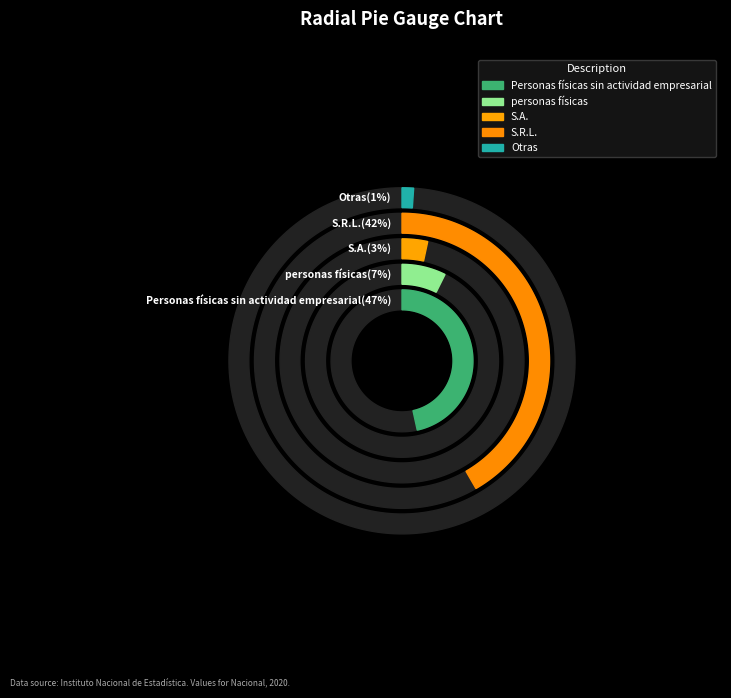

Rank the categories by value from highest to lowest.

Personas físicas sin actividad empresarial, Empresas: S.R.L., Empresas: personas físicas, Empresas: S.A., Empresas: Otras